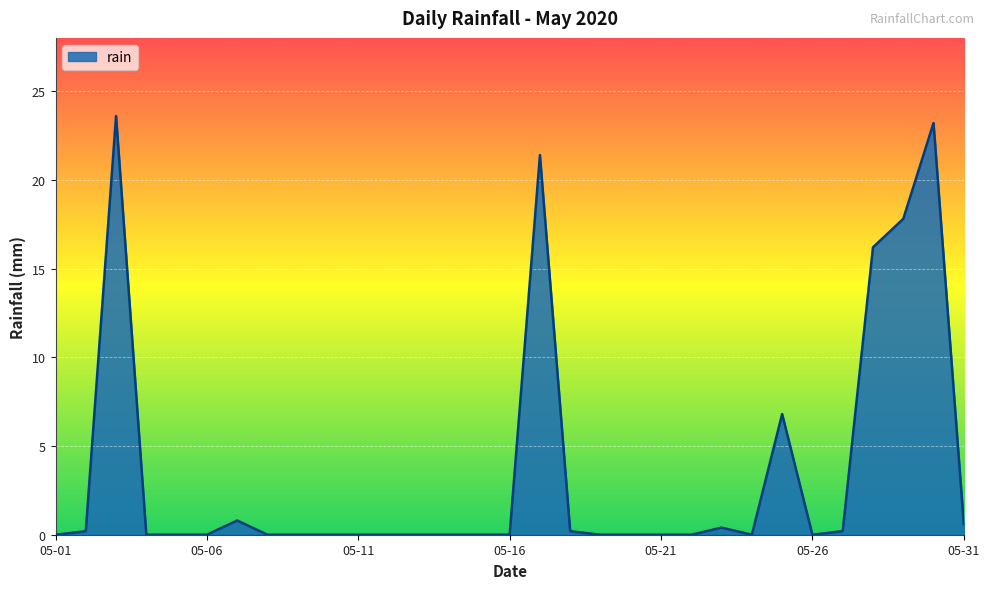

What is the difference between the maximum and minimum values?

23.6